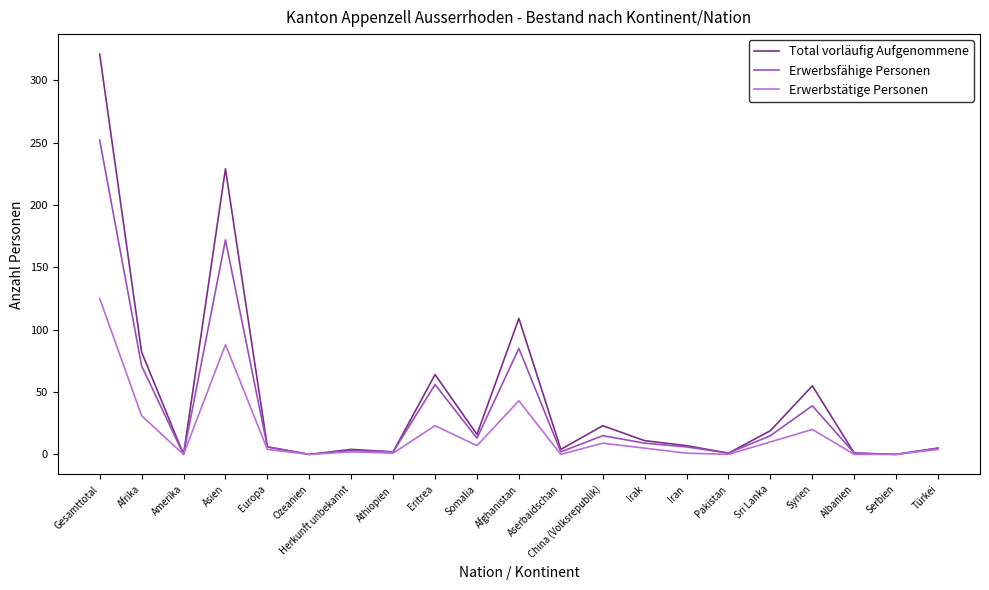

What is the difference between the highest and lowest values at Gesamttotal?

196